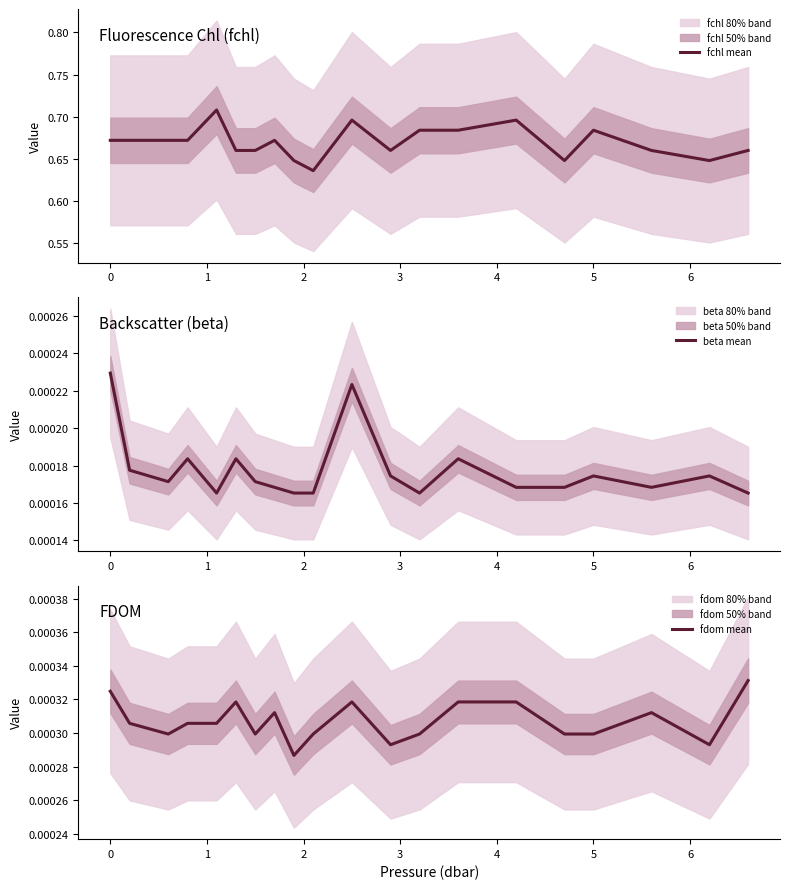

The fdom mean series shows 0.0 at 0. True or false?

True